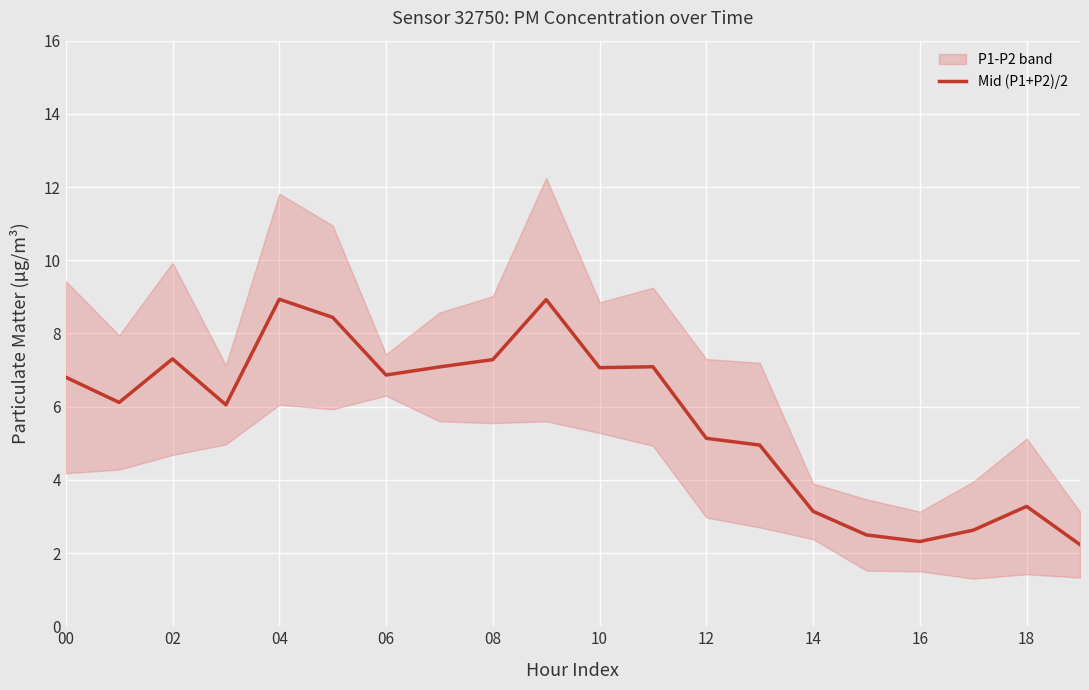

True or false: the data has more than 2 interior local peaks.

True